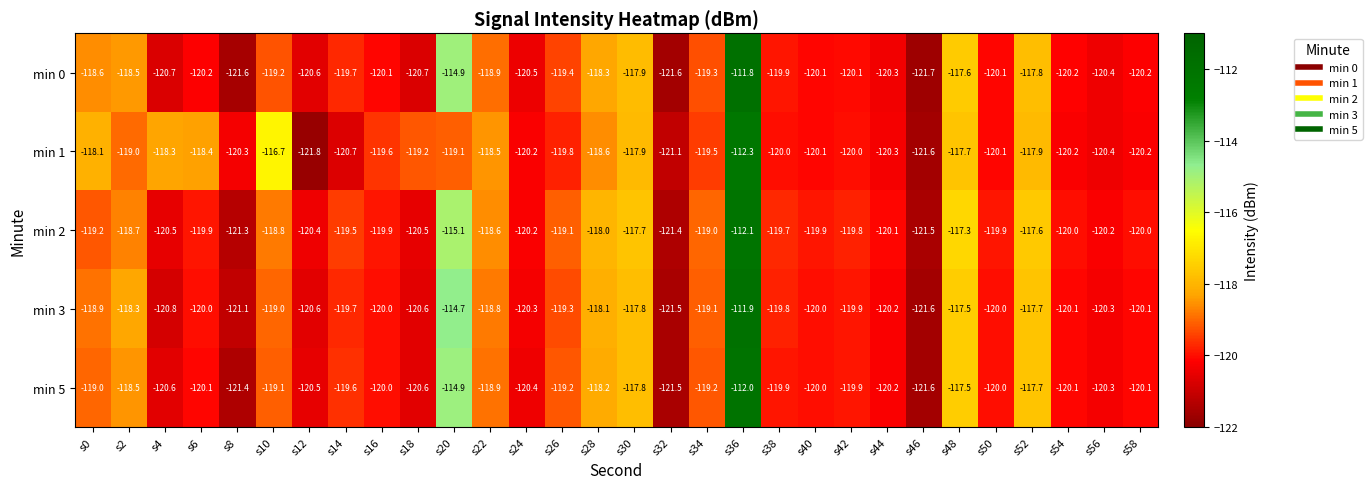

Which series changed the most between s28 and s48?

min 1